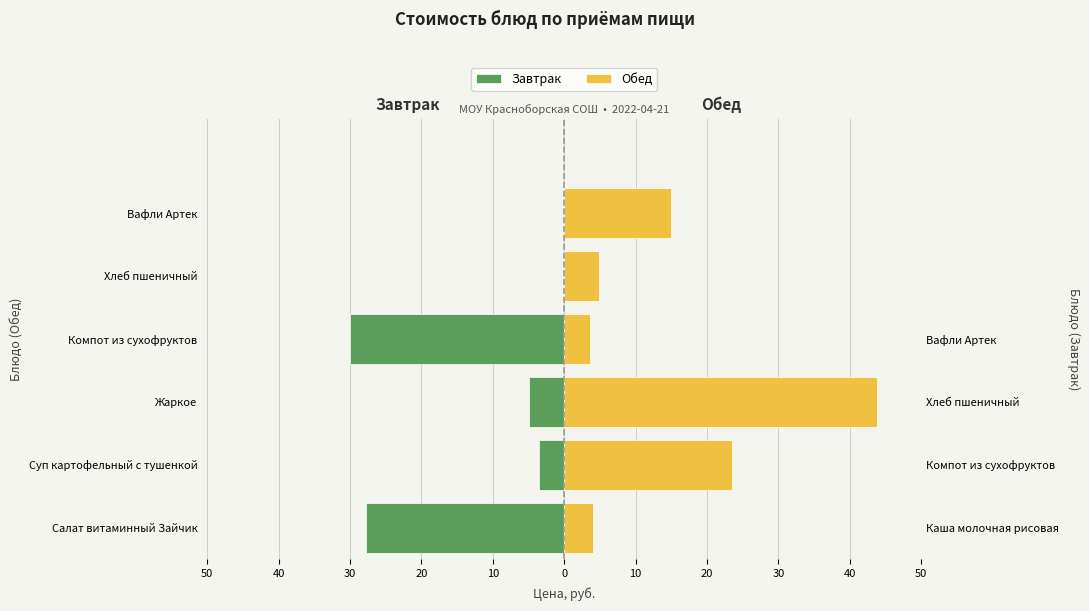

Reading right to left, extract all data points from this chart.

Завтрак: 0.0	0.0	-30.0	-4.9	-3.5	-27.7
Обед: 15.0	4.9	3.5	43.9	23.4	4.0